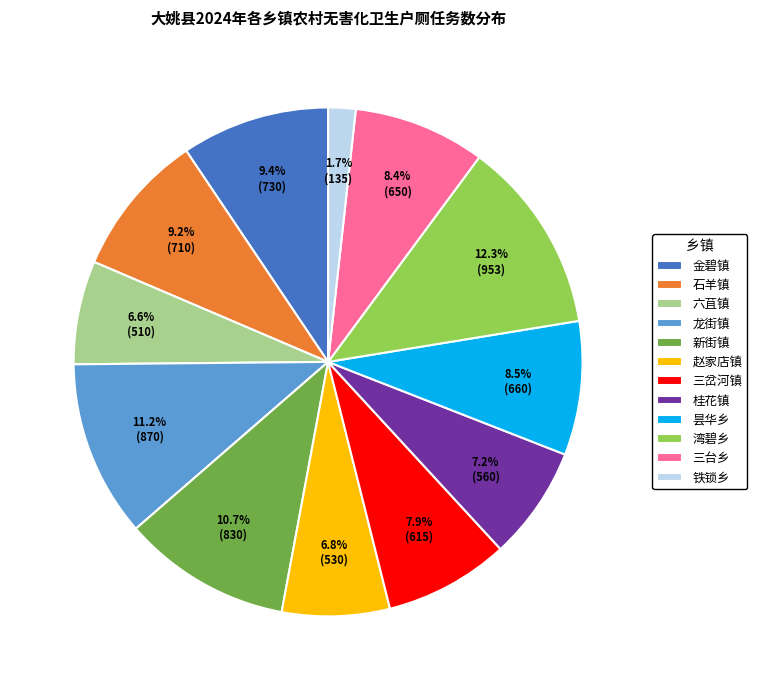

Is there a majority slice in this chart?

No